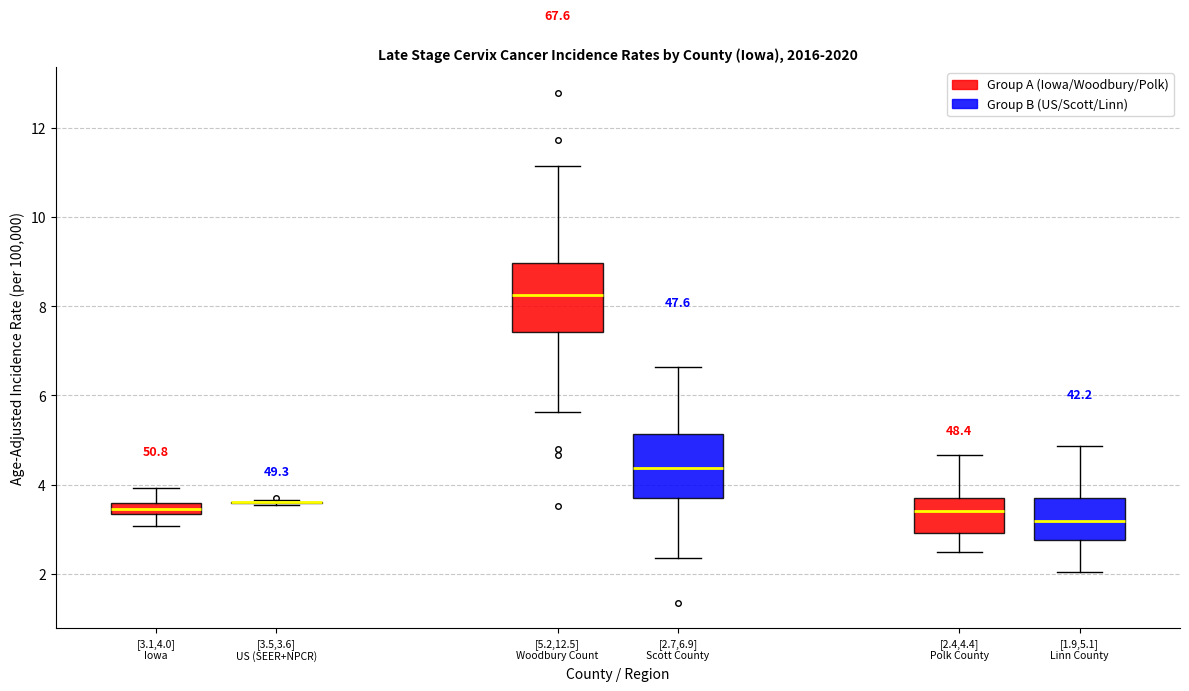

Where does the lower whisker of the box for [3.1,4.0] Iowa (Group A (Iowa/Woodbury/Polk)) end on the y-axis? The values are not printed on the chart, so give them approximately, as read against the axis.

3.0